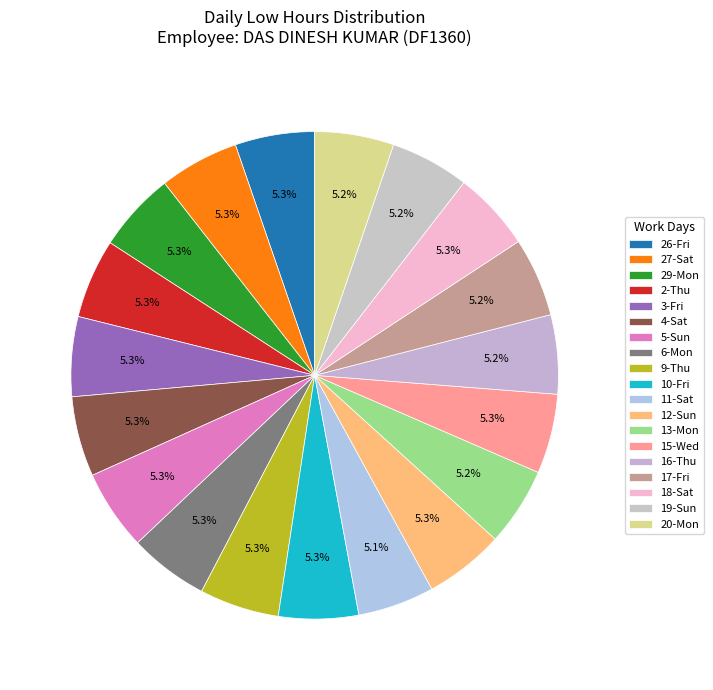

How many segments does this pie chart have?

19